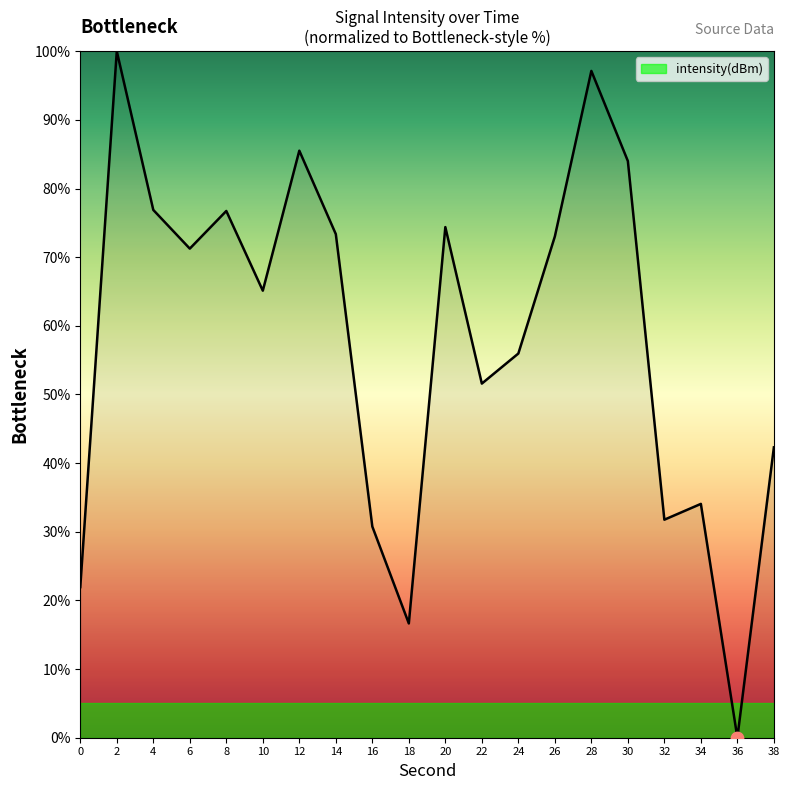

Between 26 and 16, which is larger?

26